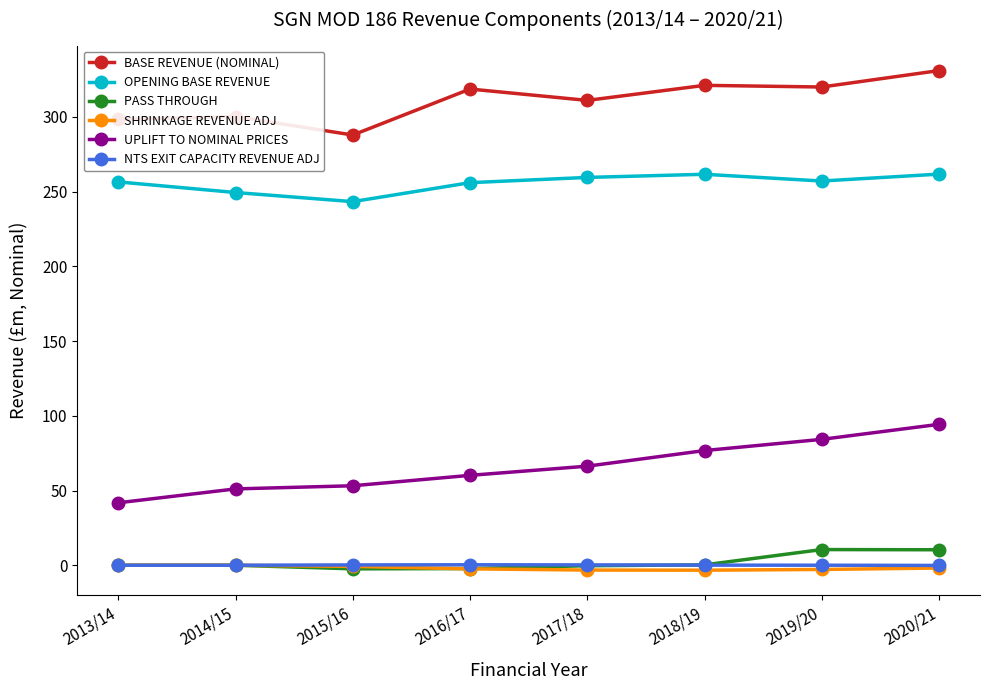

Which label corresponds to the largest value in the chart?

2020/21